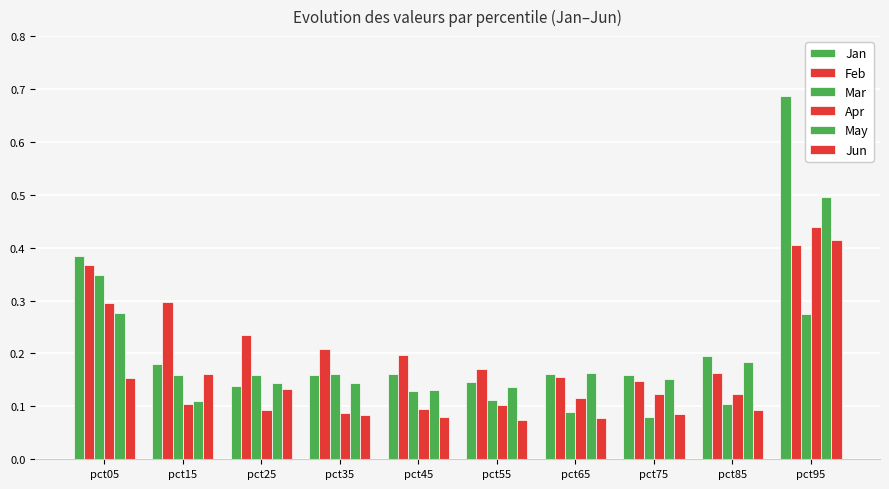

At which category is the sum across all series the highest?

pct95